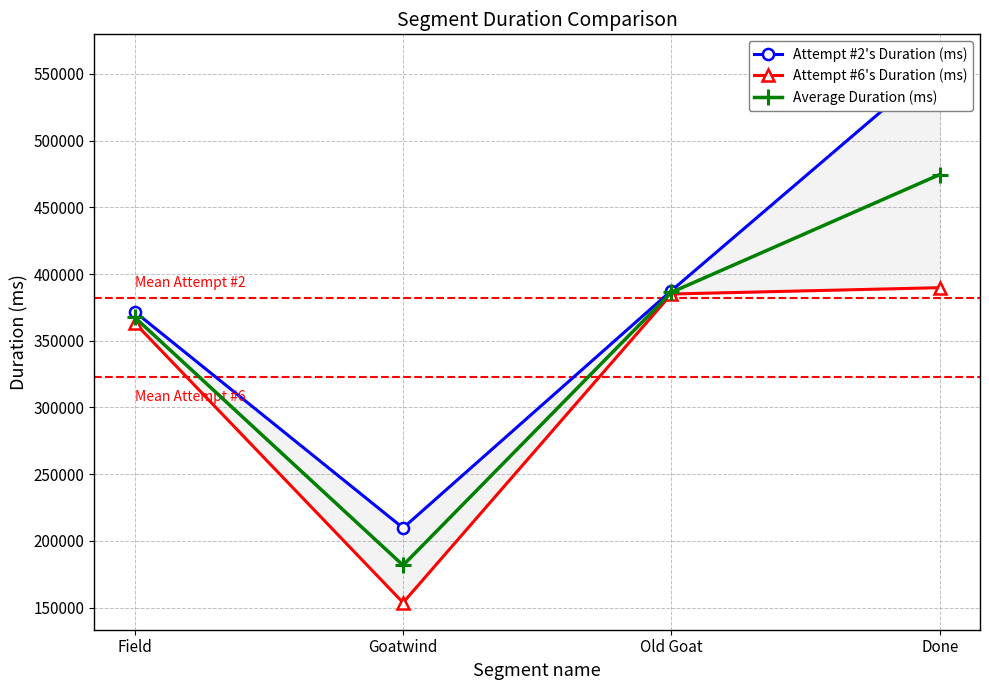

What is the label of the 2nd point from the right?

Old Goat